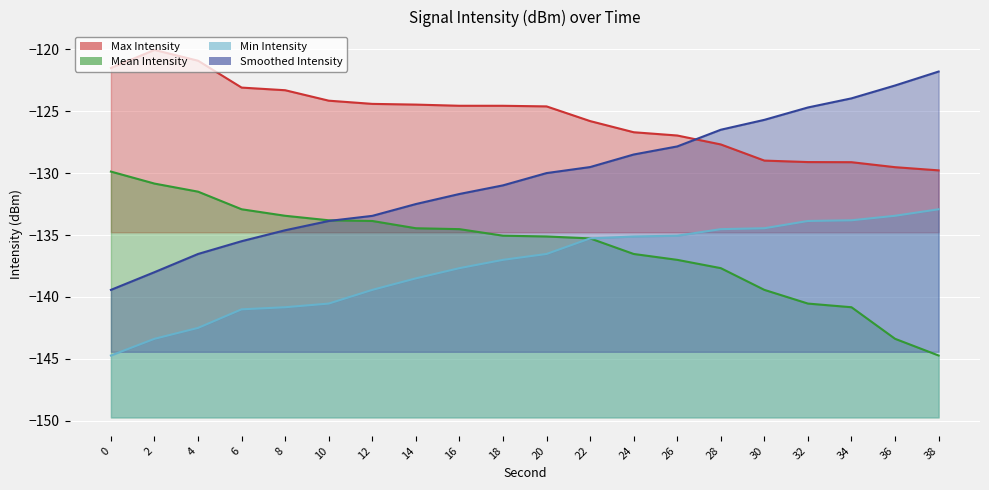

Read the Smoothed Intensity value at 22.

-129.5